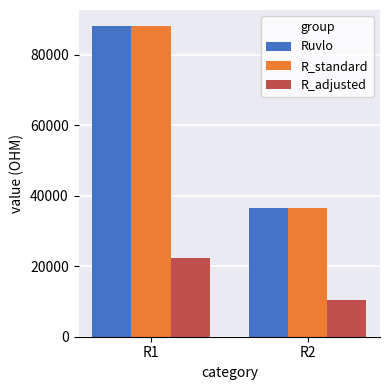

The value of R_standard at R1 is 88235.3. True or false?

True